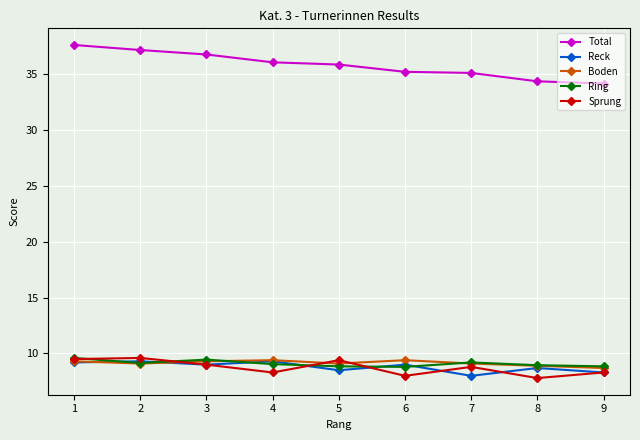

Which series ends up on top after the final intersection of Ring and Reck?

Ring